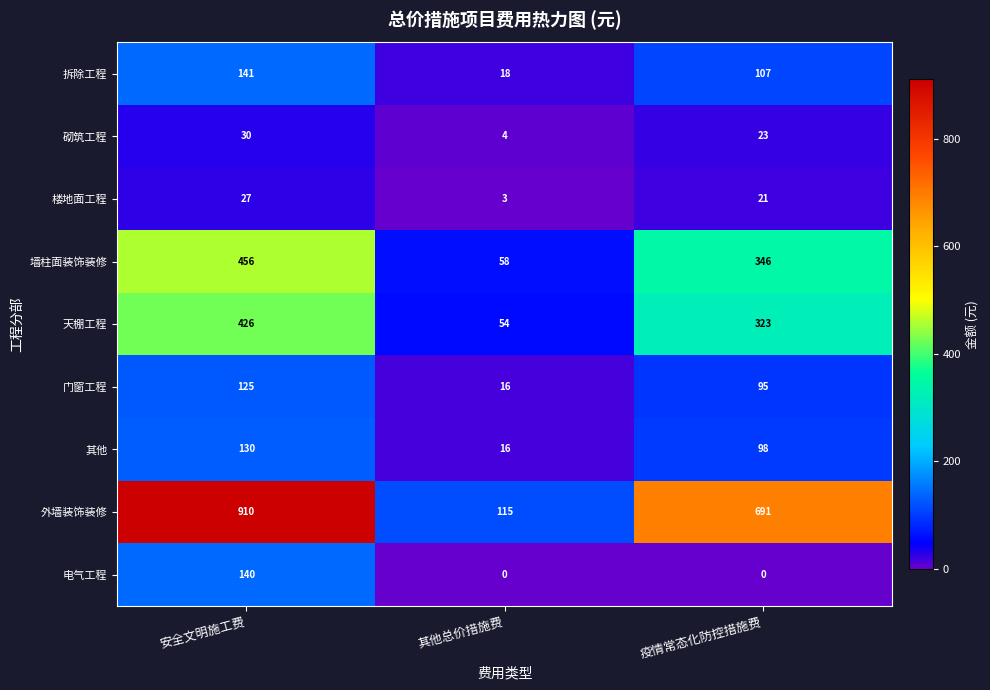

Count the number of categories in the chart.

3